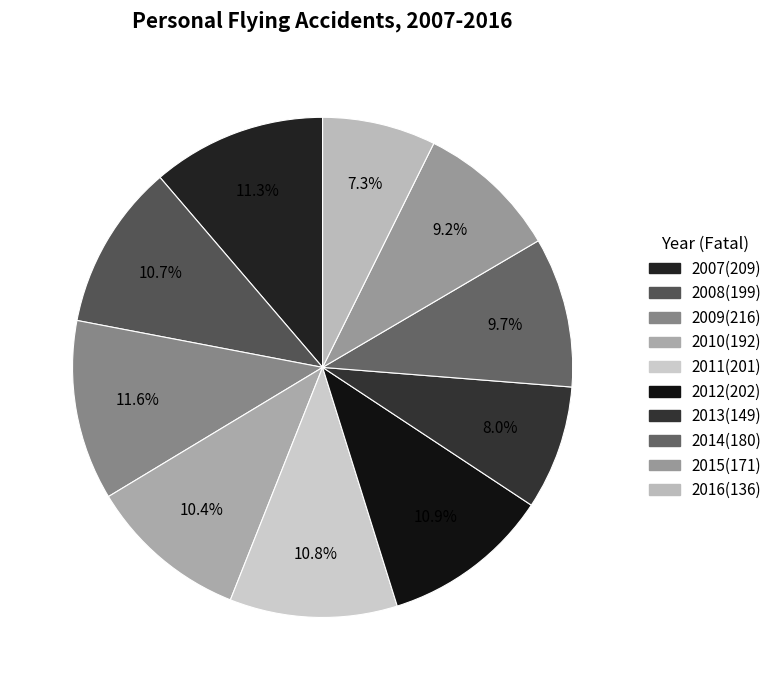

To the nearest percent, what is the difference between the largest and smallest slice percentages?

4%